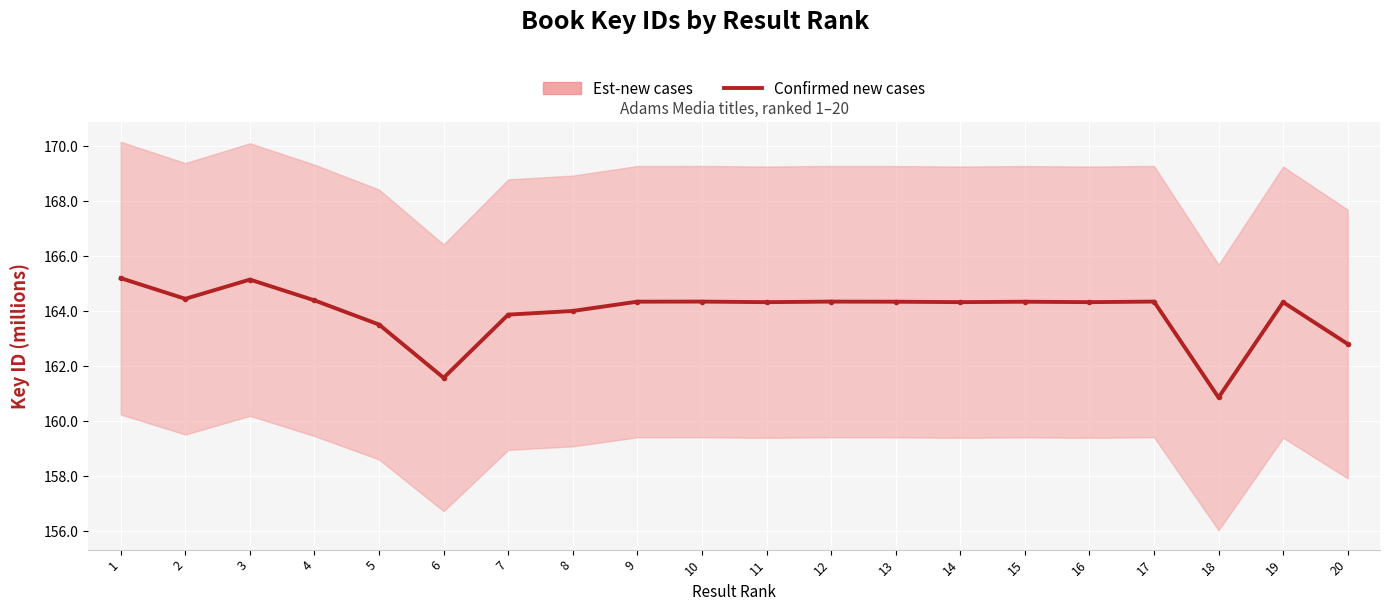

Where does the data first go above 164?

1